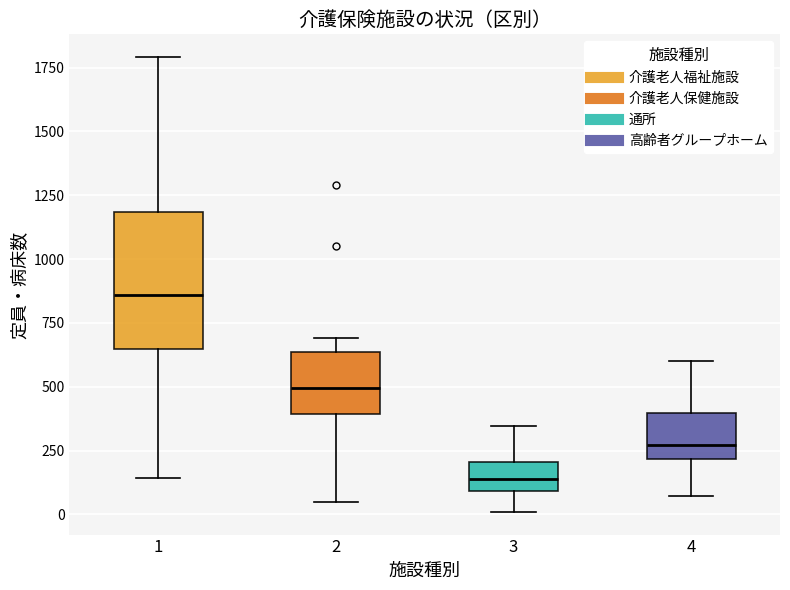

Reading left to right, read every box against the y-axis: the position of its median line, the range the box covers, and the ends of its whiskers. The values are not printed on the chart, so give them approximately, as read against the axis.

1: median 850, box 650 to 1200, whiskers 150 to 1800
2: median 500, box 400 to 650, whiskers 50 to 700
3: median 150, box 100 to 200, whiskers 0 to 350
4: median 250, box 200 to 400, whiskers 50 to 600